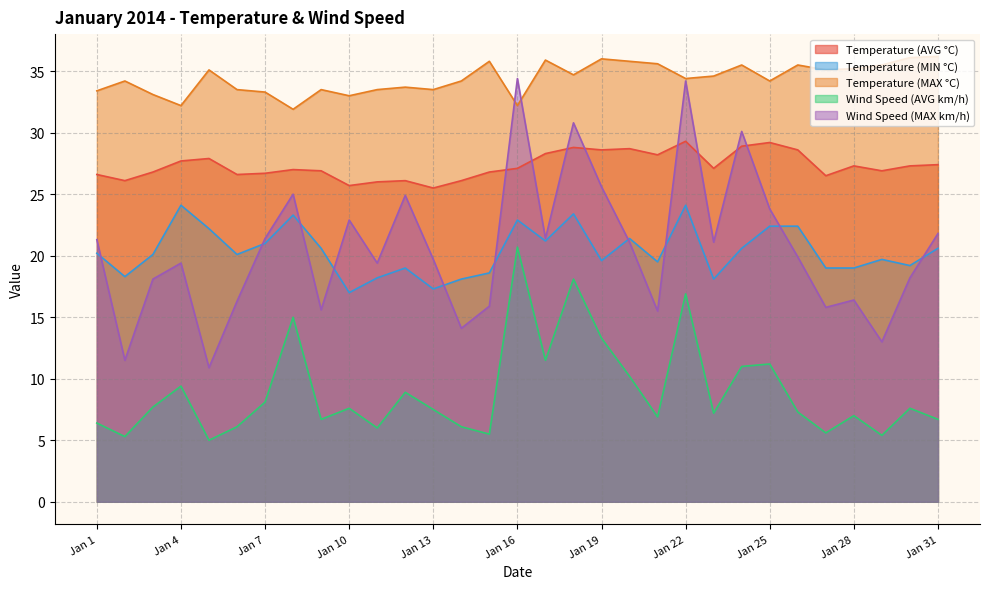

How many interior local valleys does the Temperature (MAX °C) series have?

9